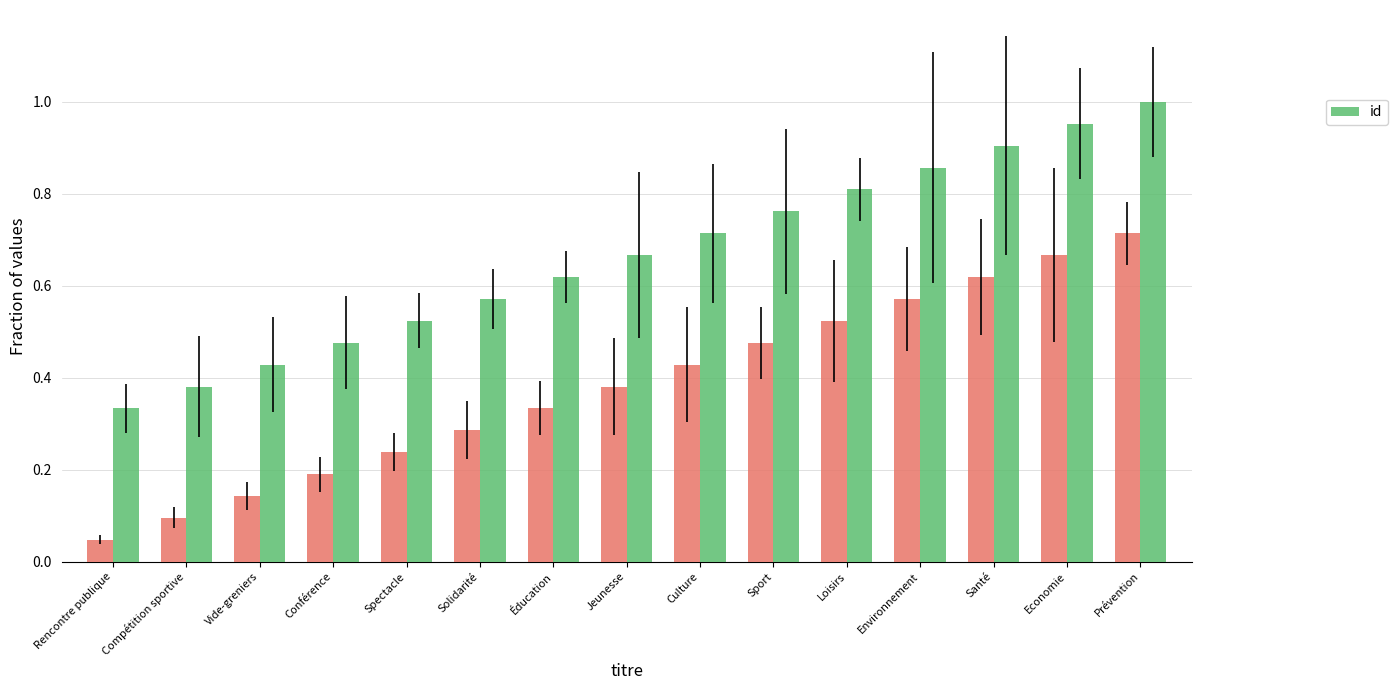

Is it true that the value at Sport is 1.1?

False